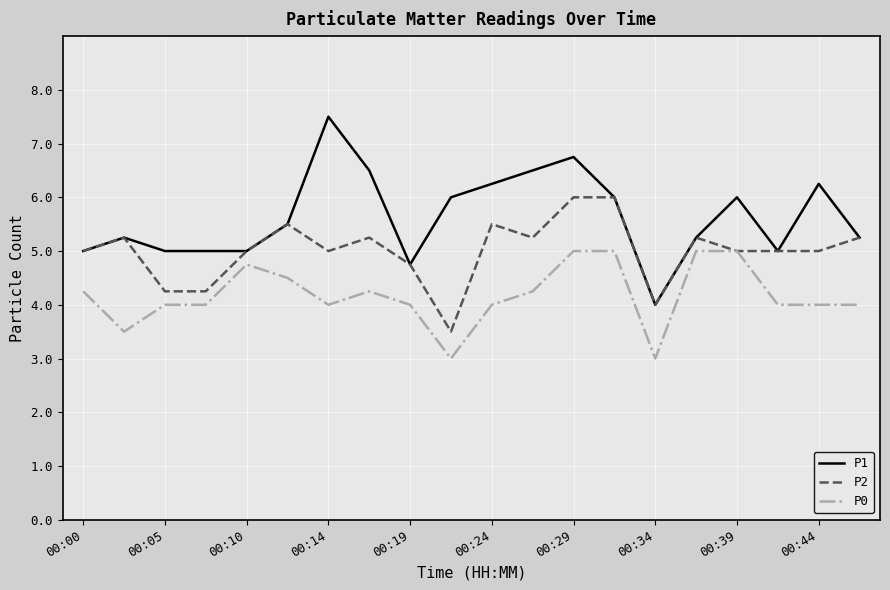

Rank the series by their maximum value, from highest to lowest.

P1, P2, P0